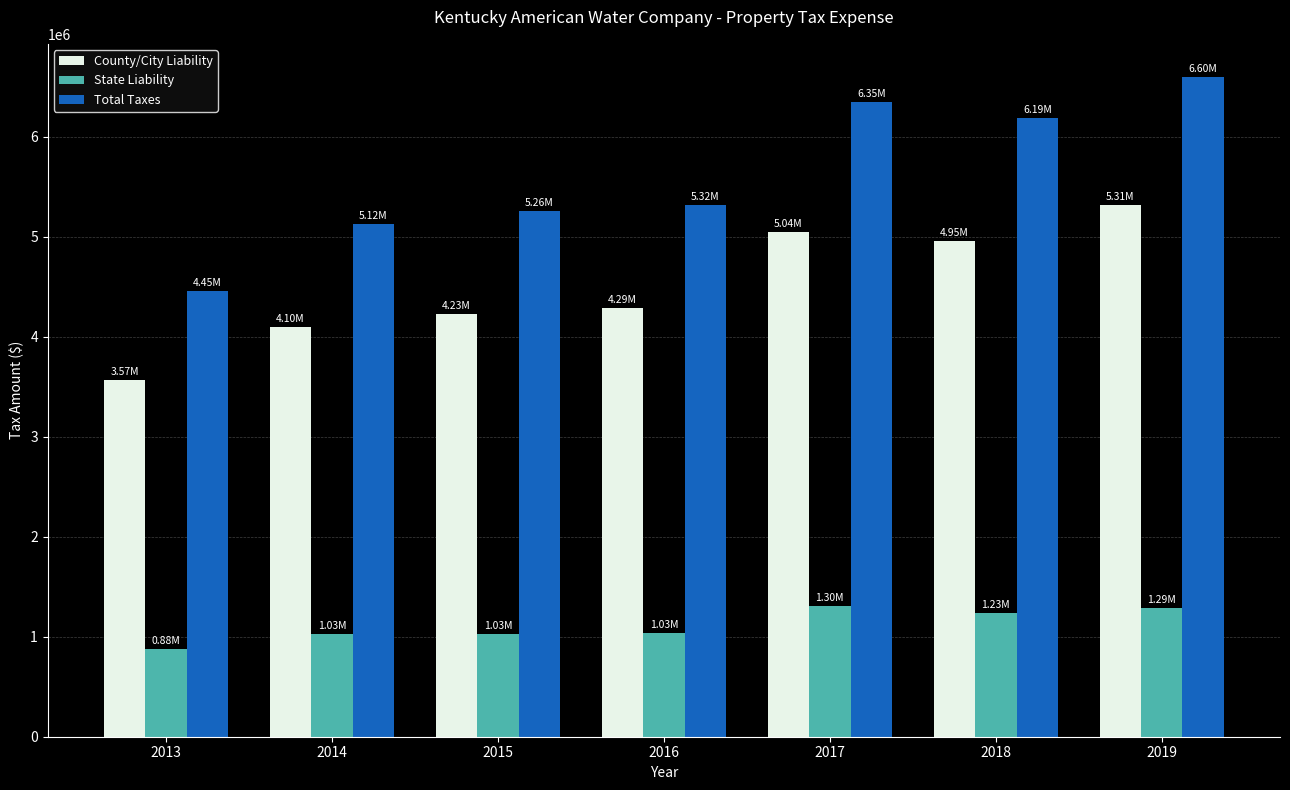

What is the highest value of the State Liability series?

1303306.2